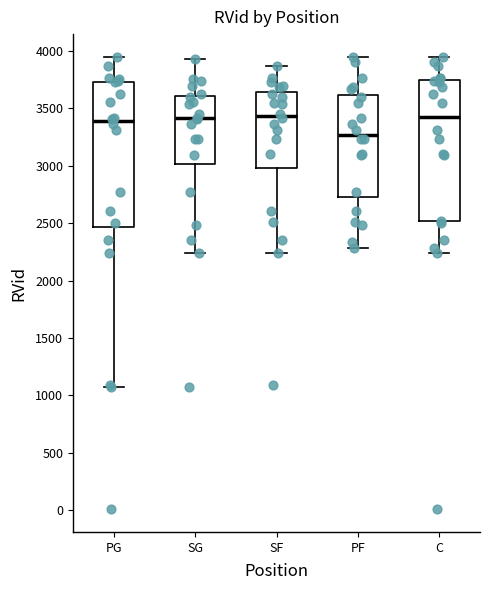

Reading left to right, transcribe this box plot: for each box, give where its median line is, the range the box spans, and where its two whiskers end, as read against the y-axis. The values are not printed on the chart, so give them approximately, as read against the axis.

PG: median 3400, box 2450 to 3750, whiskers 1050 to 3950
SG: median 3400, box 3000 to 3600, whiskers 2250 to 3950
SF: median 3450, box 3000 to 3650, whiskers 2250 to 3850
PF: median 3250, box 2750 to 3600, whiskers 2300 to 3950
C: median 3400, box 2500 to 3750, whiskers 2250 to 3950